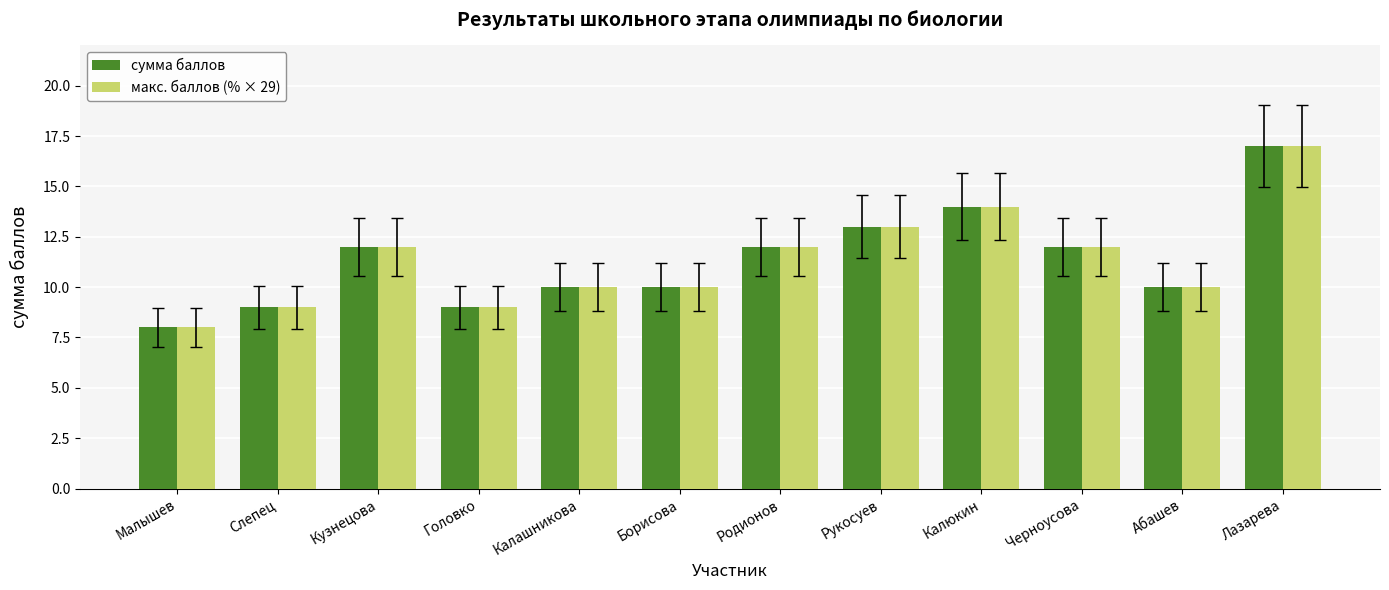

Count the сумма баллов values in the range 10 to 13.

7